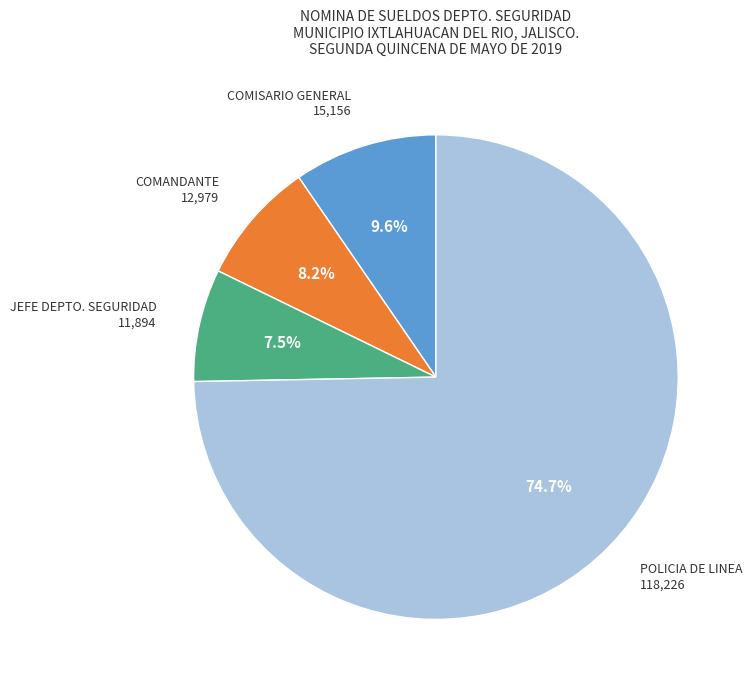

Which slice is the smallest?

JEFE DEPTO. SEGURIDAD